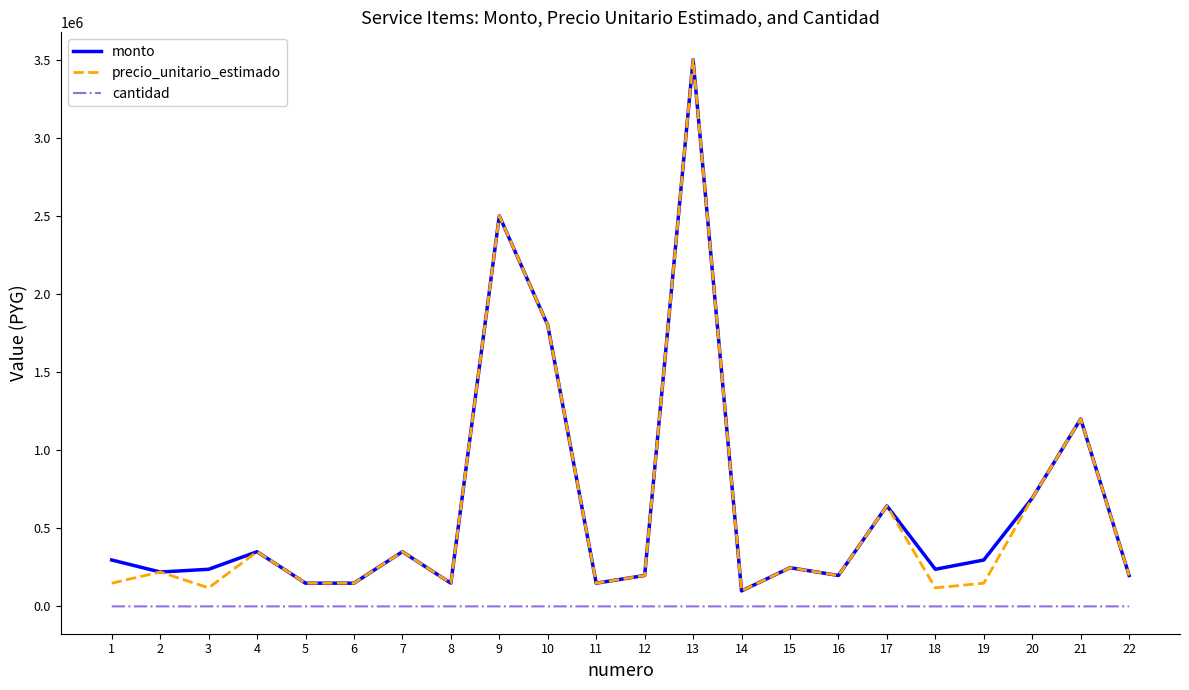

How many interior local peaks does the precio_unitario_estimado series have?

8